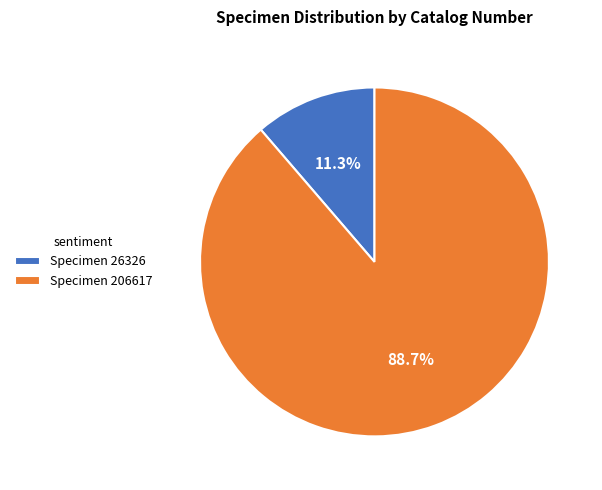

To the nearest percent, what is the average slice percentage?

50%